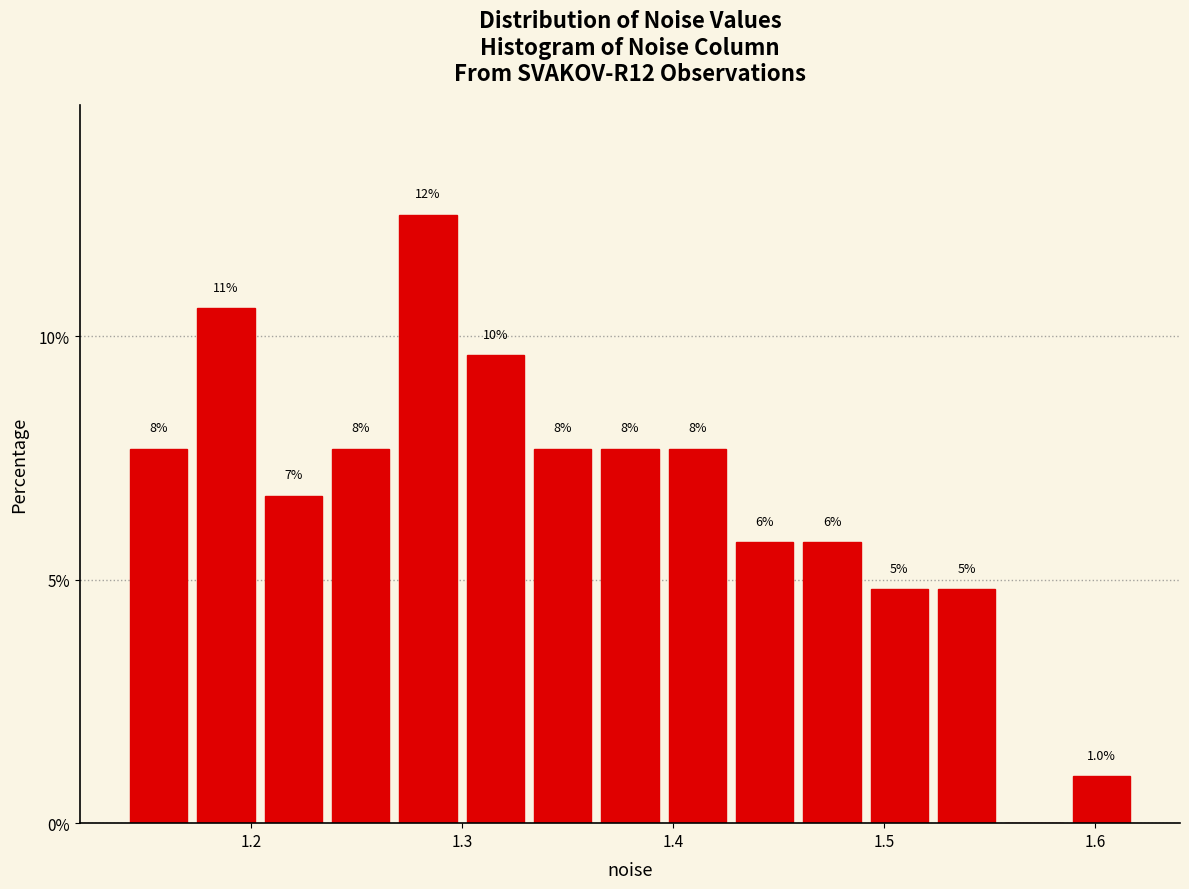

Around what value on the x-axis is the tallest bar? Give the approximate position of its centre, as read against the axis.

1.28